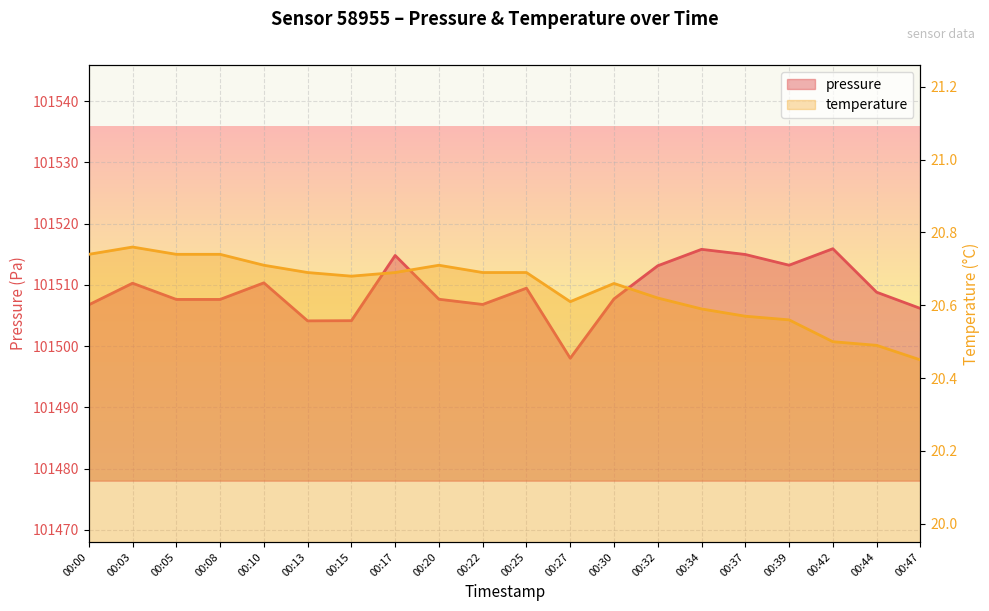

At which category is the sum across all series the highest?

00:42